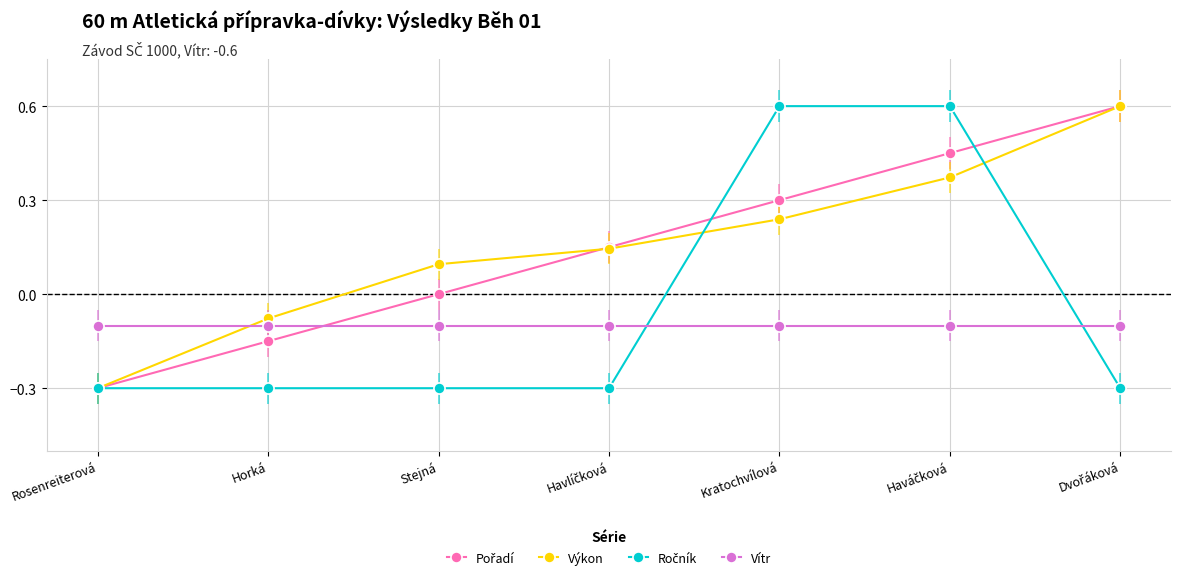

The Výkon series shows 0.1 at Stejná. True or false?

True